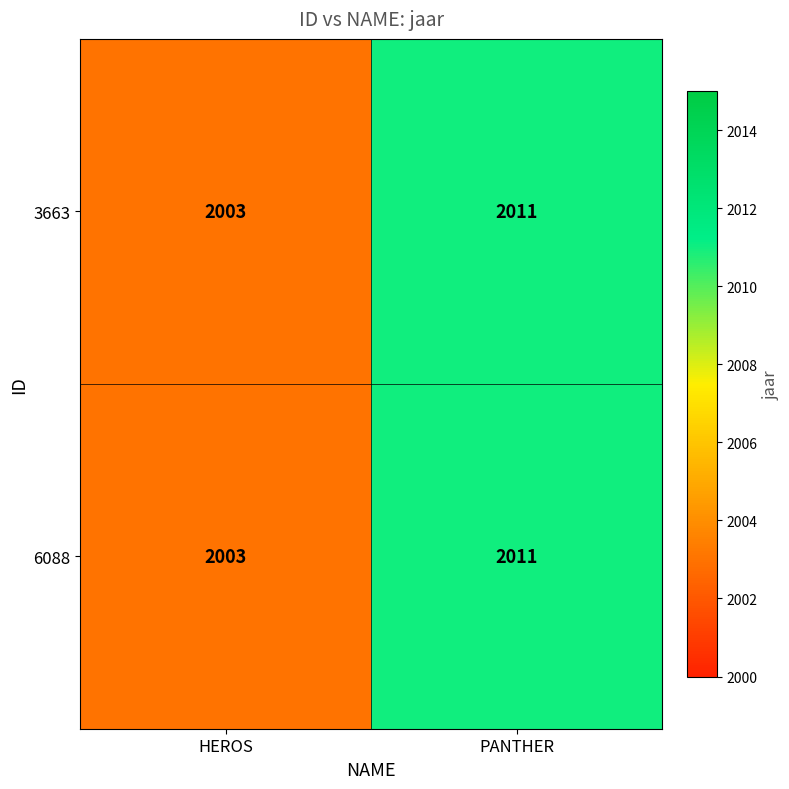

Where is 3663 nearest to the value 2007?

HEROS